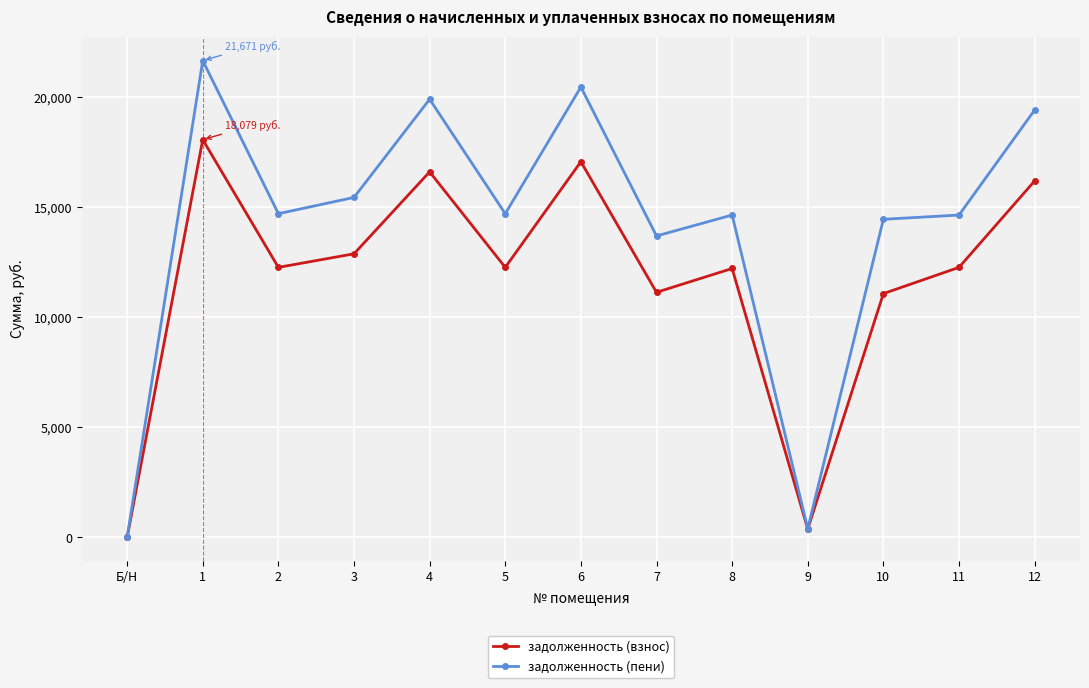

True or false: задолженность (пени) has a value of 34068.1 at 1.

False